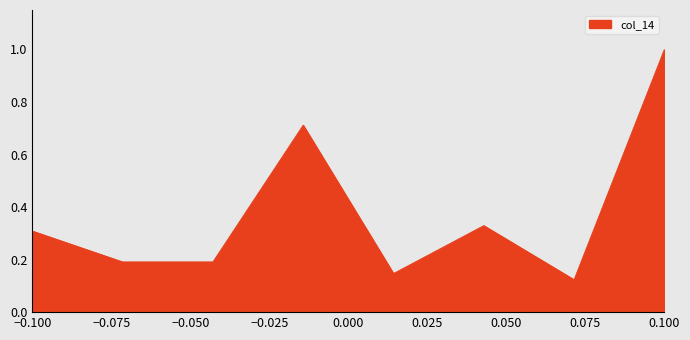

True or false: the data has more than 1 interior local peaks.

True